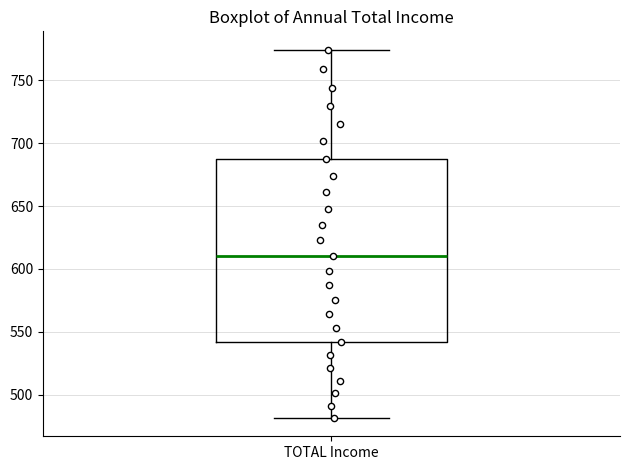

Where is the upper edge of the box for TOTAL Income on the y-axis? The values are not printed on the chart, so give them approximately, as read against the axis.

690